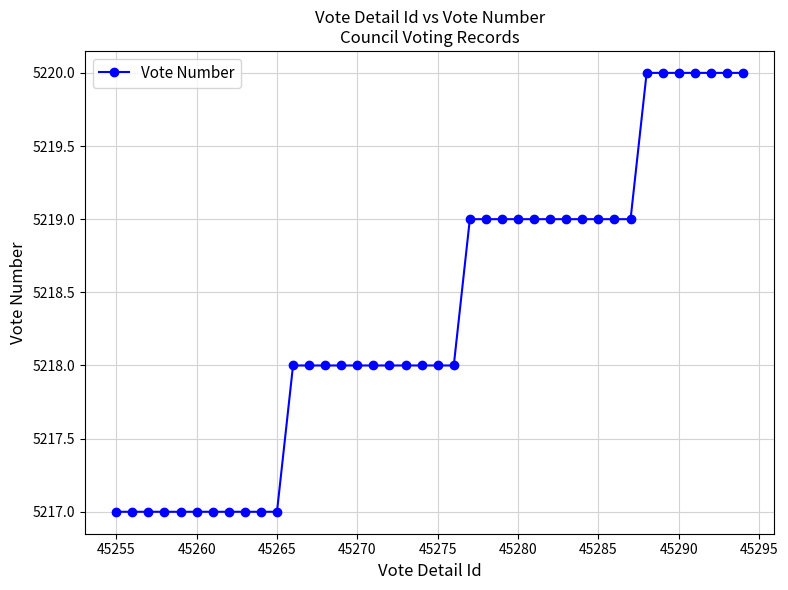

What is the value of the 15th point from the left?

5218